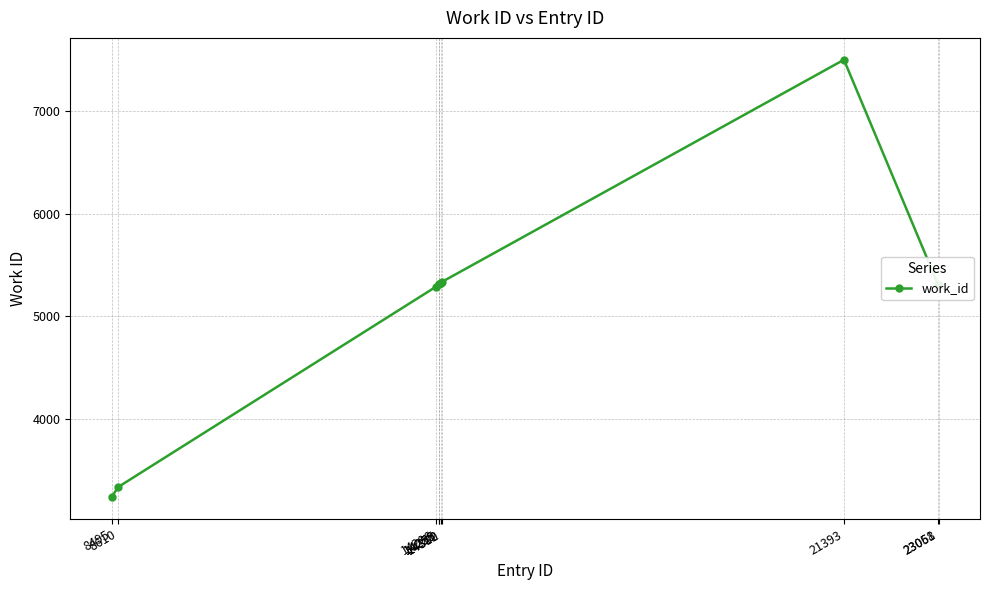

What is the difference between the maximum and minimum values?

4257